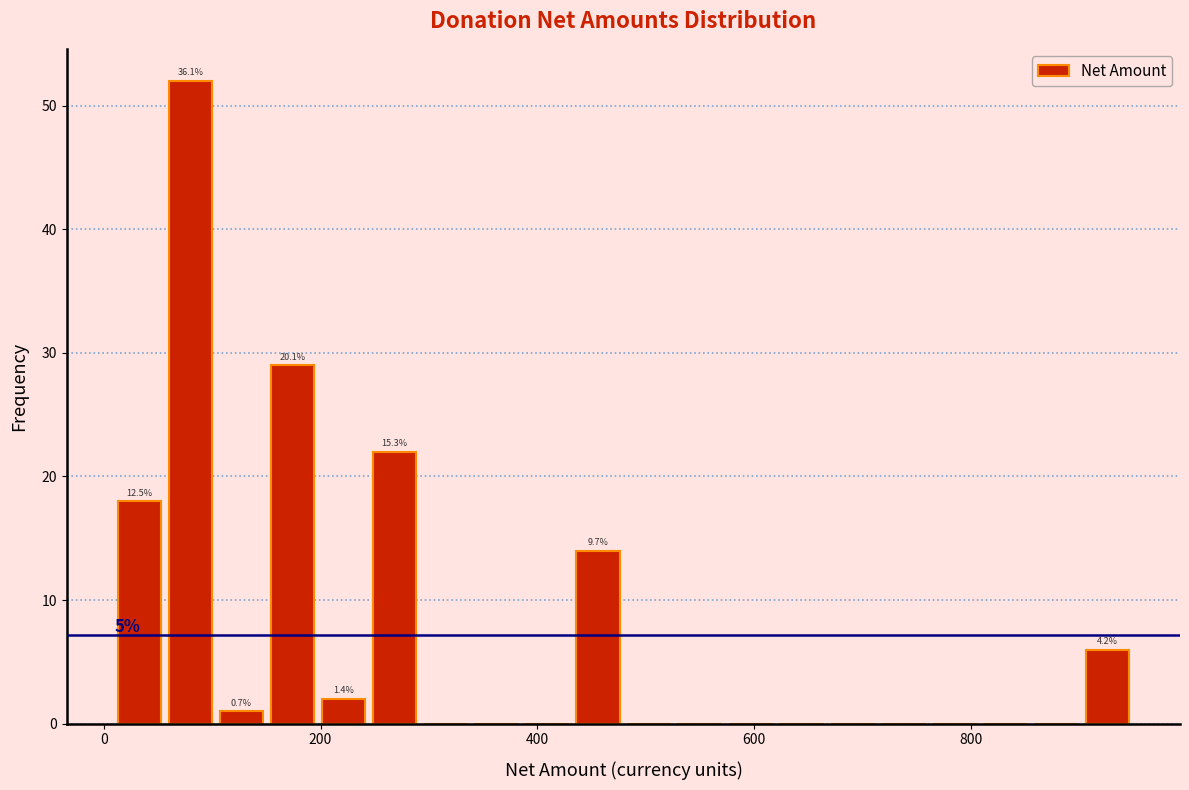

Read against the x-axis, roughly where is the centre of the tallest bar?

80